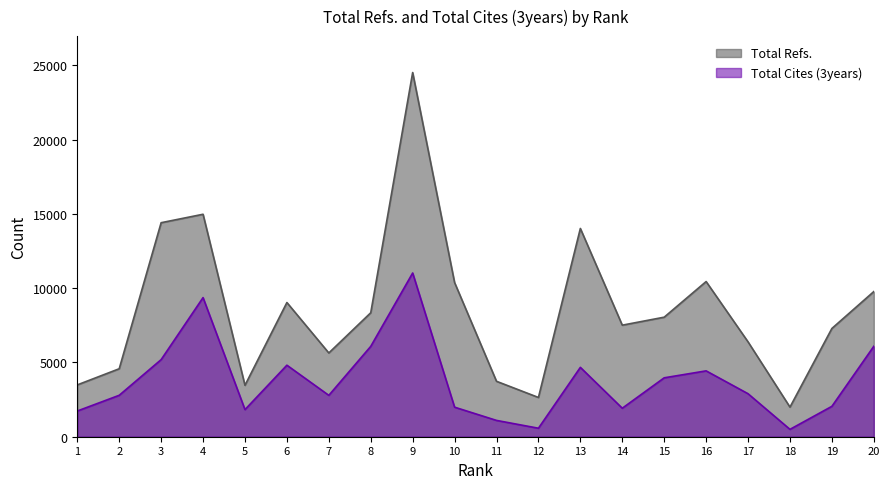

What is the maximum value for Total Refs.?

24519